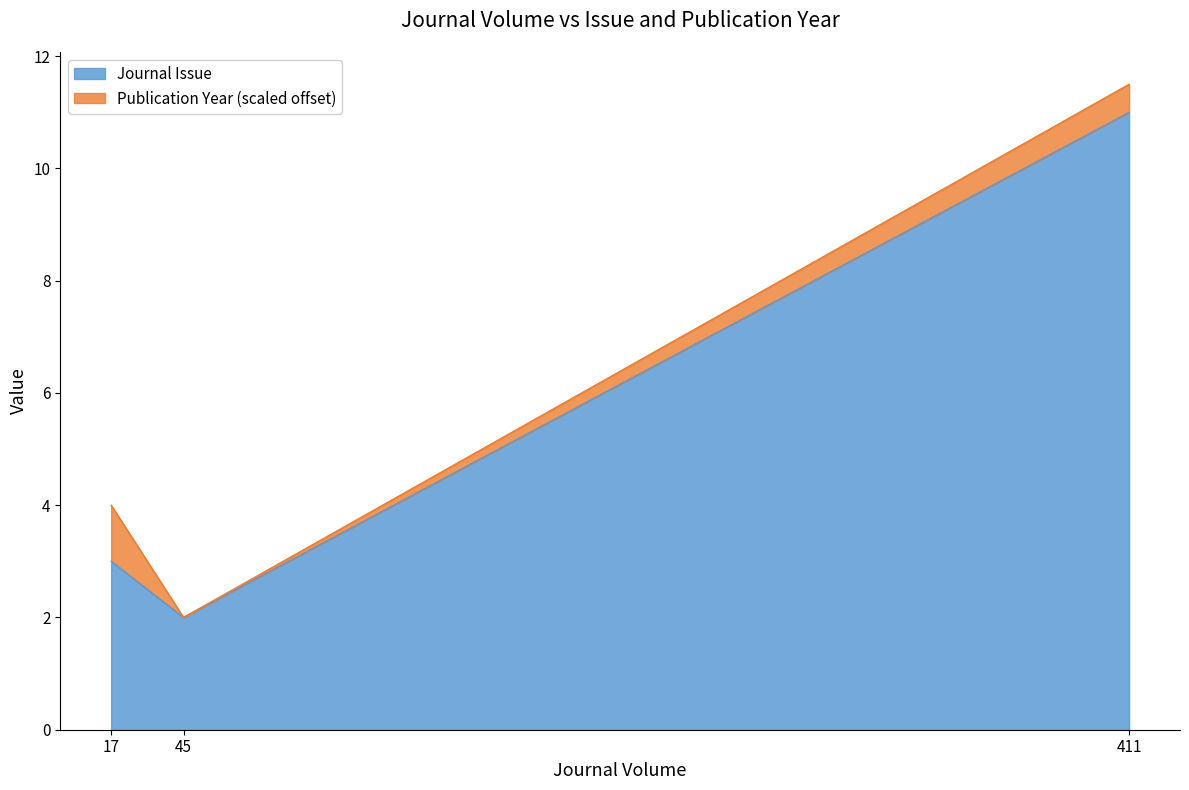

List the labels in order of value, largest first.

411, 17, 45